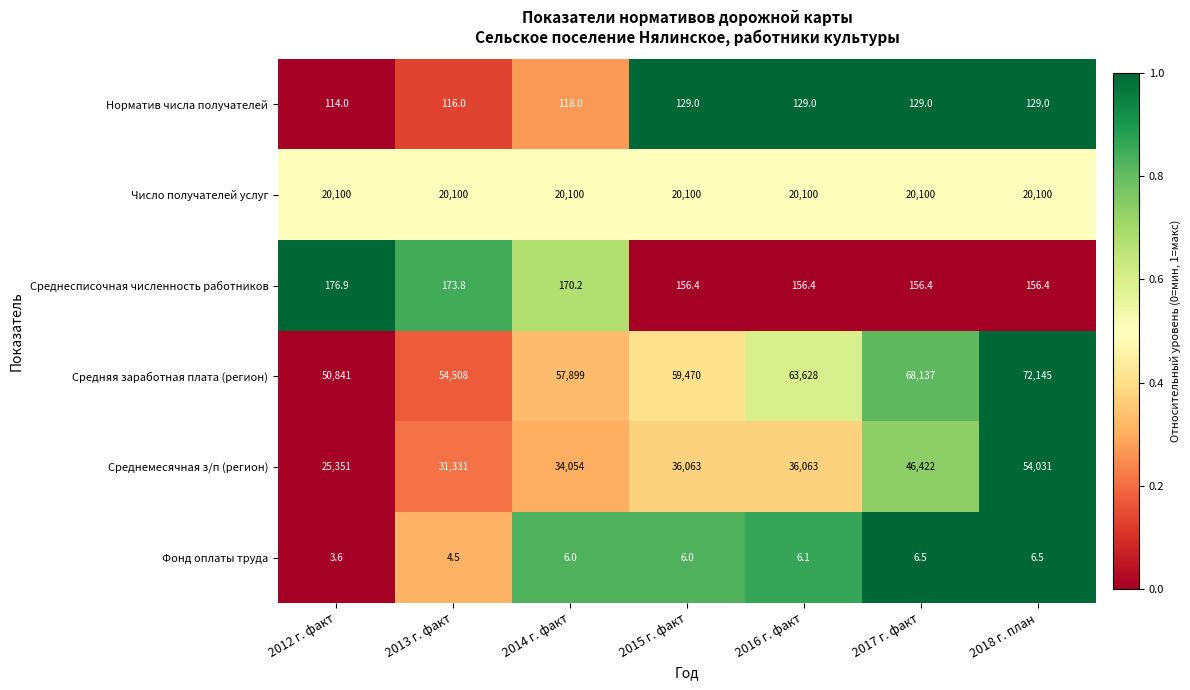

Count the Средняя заработная плата (регион) values in the range 54508 to 68137.

5